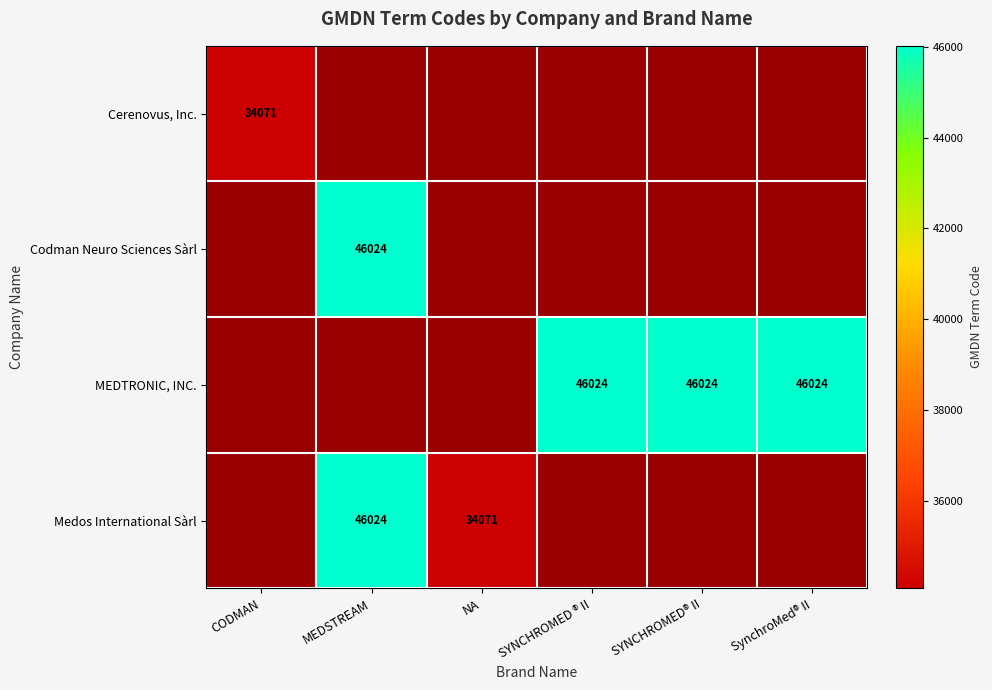

The Medos International Sàrl series shows 63108 at MEDSTREAM. True or false?

False